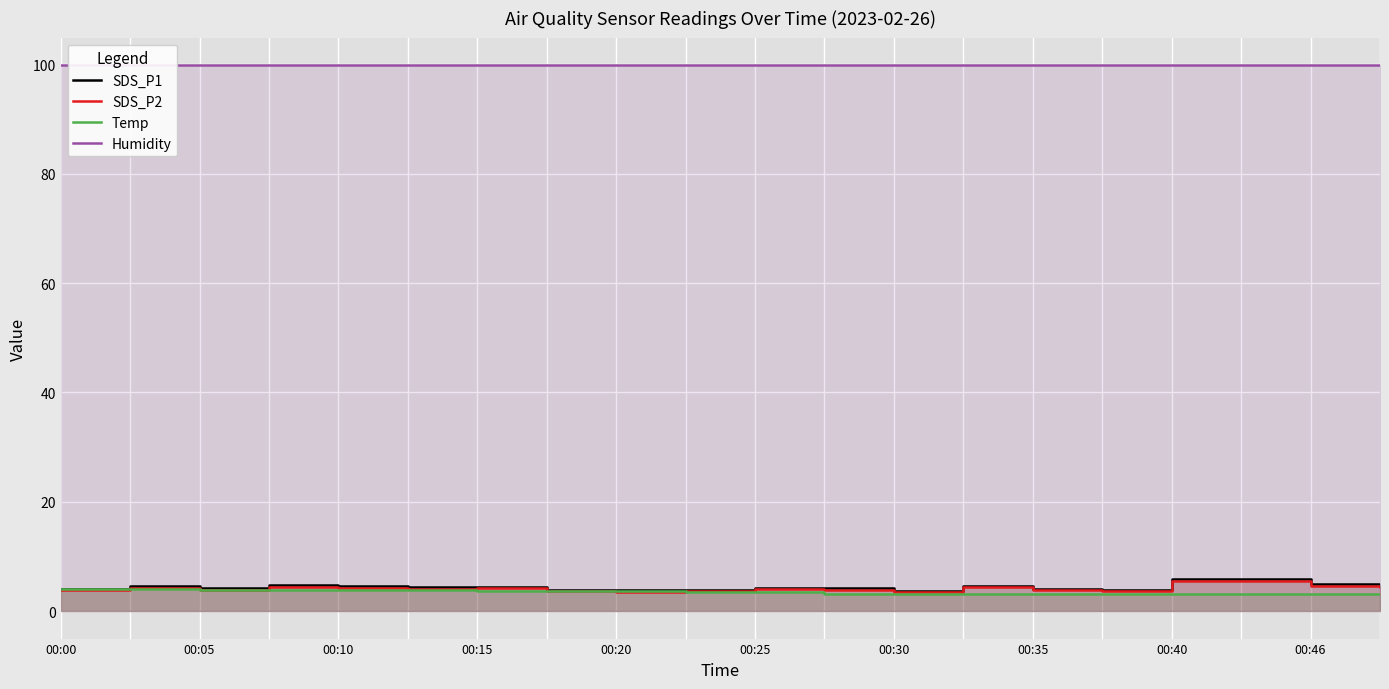

Which category has the lowest value in the Humidity series?

00:00